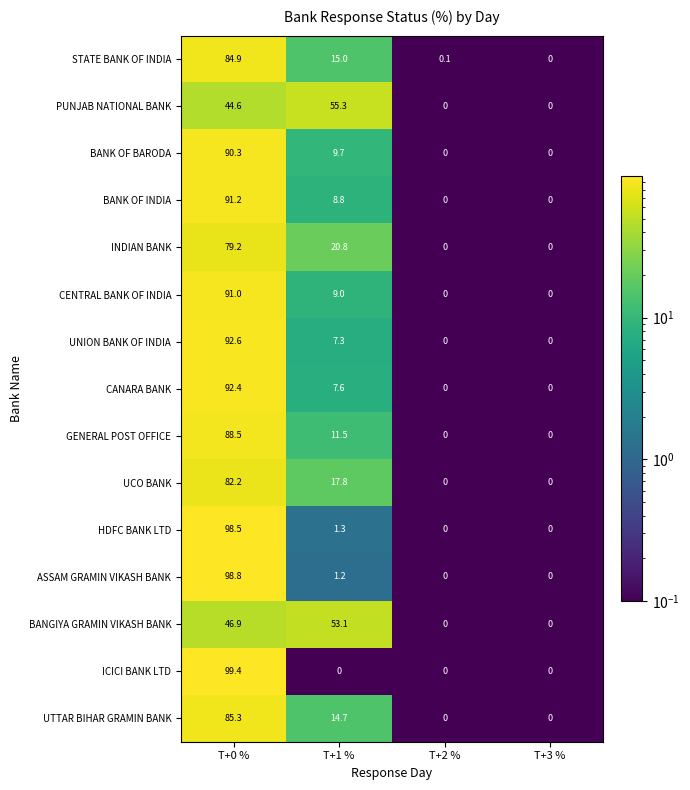

The STATE BANK OF INDIA series shows 23.2 at T+1 %. True or false?

False